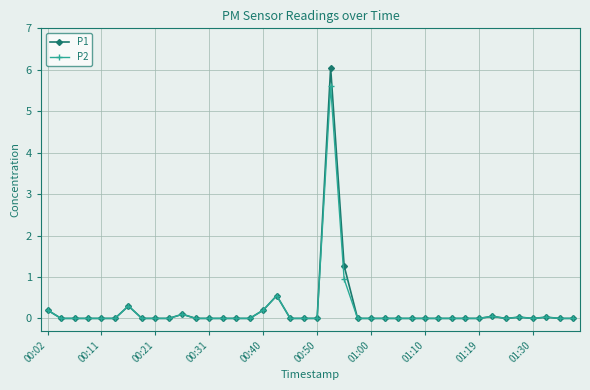

True or false: P2 has more than 1 interior local peaks.

True